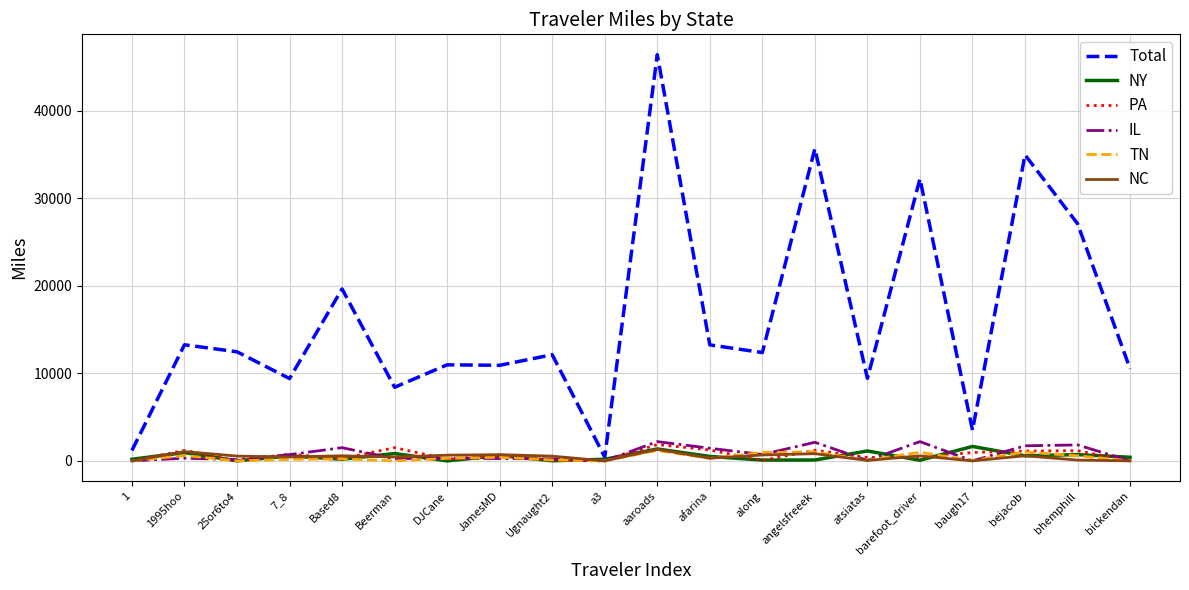

Count the number of categories in the chart.

20